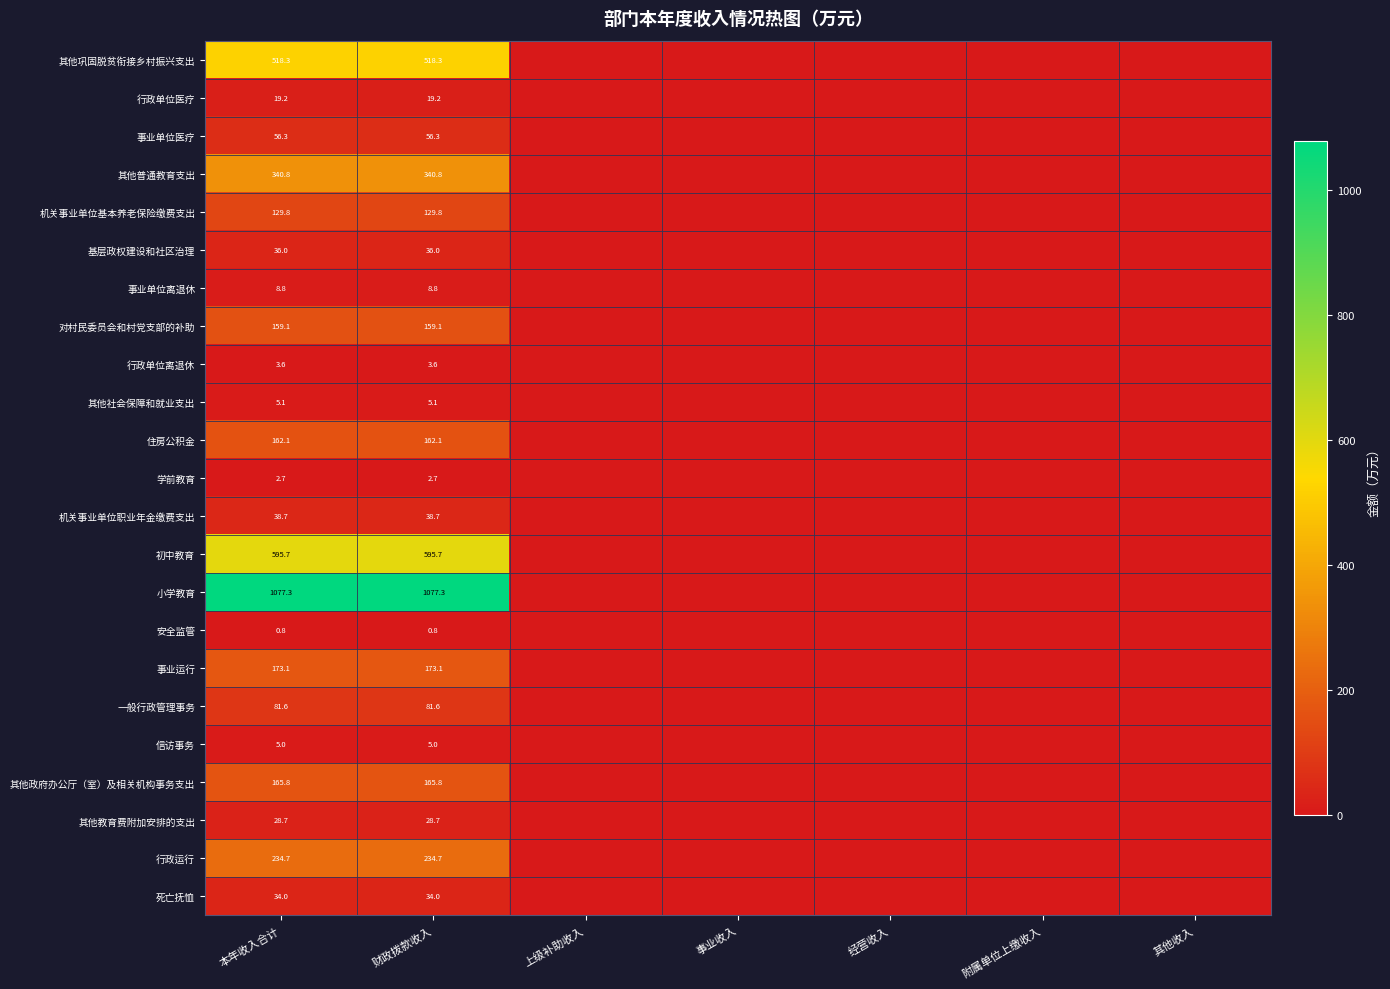

Rank the series at 财政拨款收入 from highest to lowest value.

小学教育, 初中教育, 其他巩固脱贫衔接乡村振兴支出, 其他普通教育支出, 行政运行, 事业运行, 其他政府办公厅（室）及相关机构事务支出, 住房公积金, 对村民委员会和村党支部的补助, 机关事业单位基本养老保险缴费支出, 一般行政管理事务, 事业单位医疗, 机关事业单位职业年金缴费支出, 基层政权建设和社区治理, 死亡抚恤, 其他教育费附加安排的支出, 行政单位医疗, 事业单位离退休, 其他社会保障和就业支出, 信访事务, 行政单位离退休, 学前教育, 安全监管